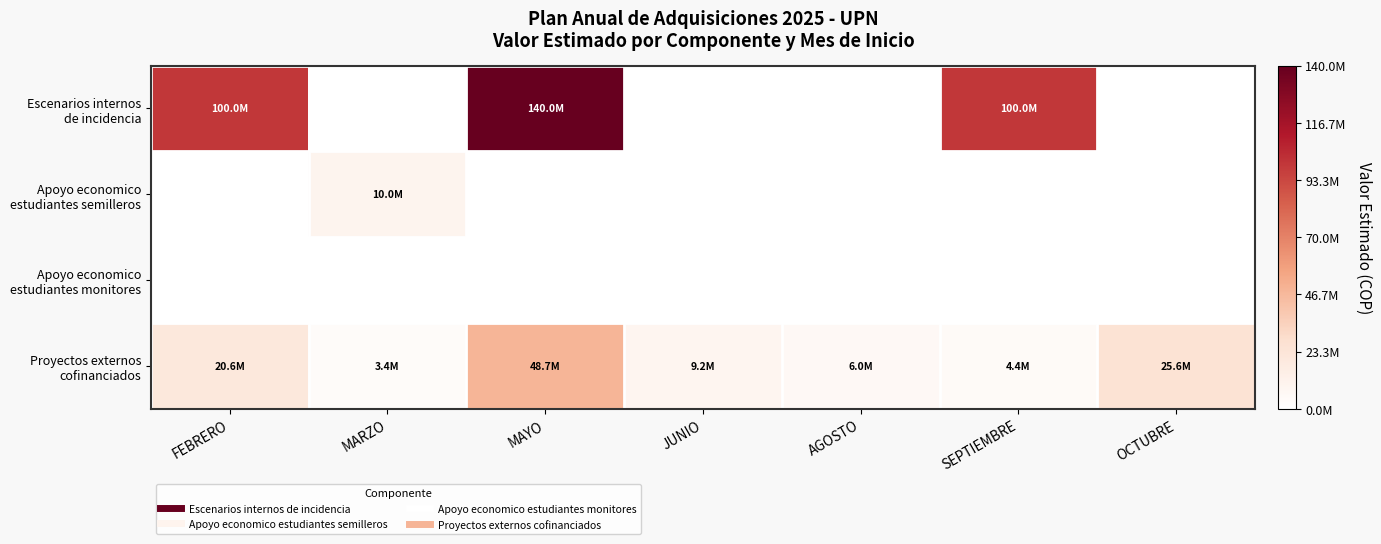

Rank the series at OCTUBRE from highest to lowest value.

Proyectos externos cofinanciados, Escenarios internos de incidencia, Apoyo economico estudiantes semilleros, Apoyo economico estudiantes monitores